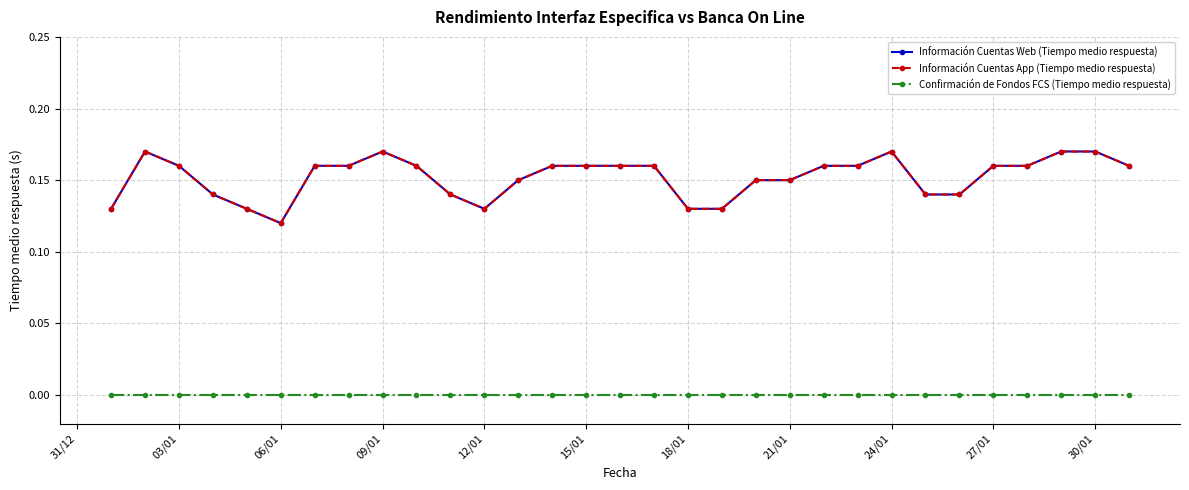

What is the average value of the Información Cuentas App (Tiempo medio respuesta) series?

0.2